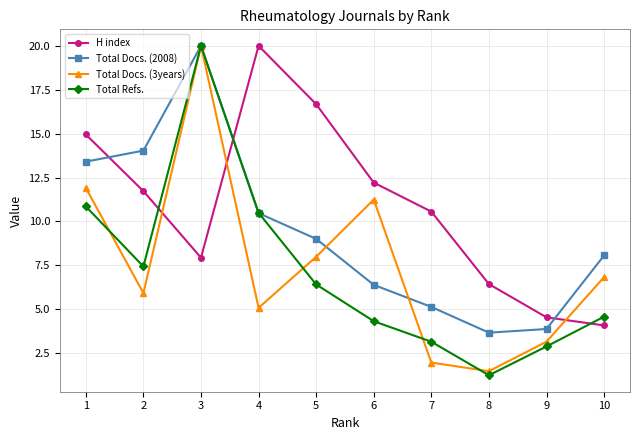

Between which two adjacent categories do Total Docs. (3years) and H index first intersect?

2 and 3